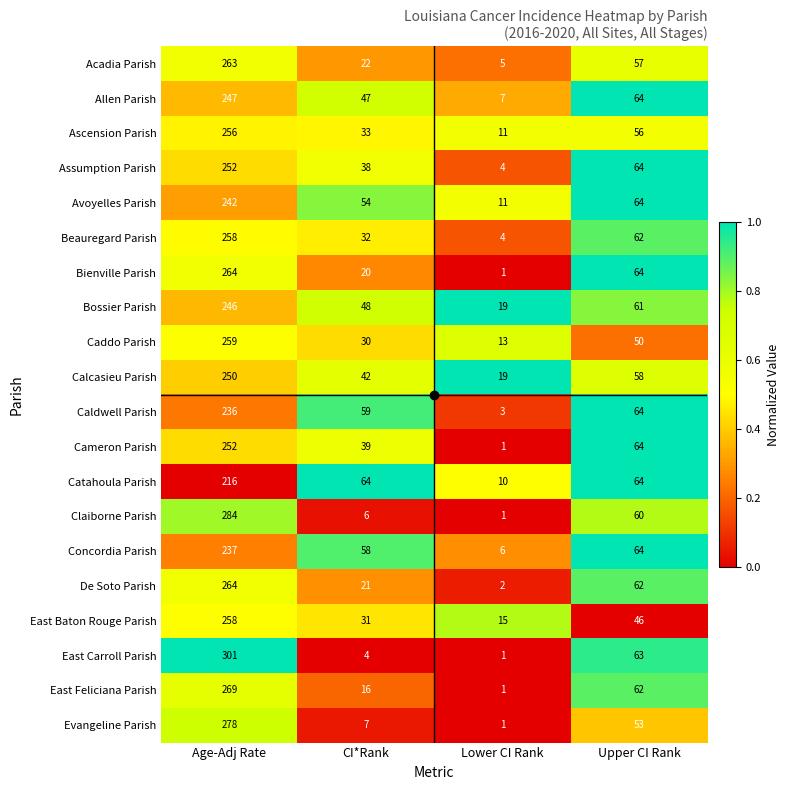

At which label is Claiborne Parish closest to 142?

Upper CI Rank